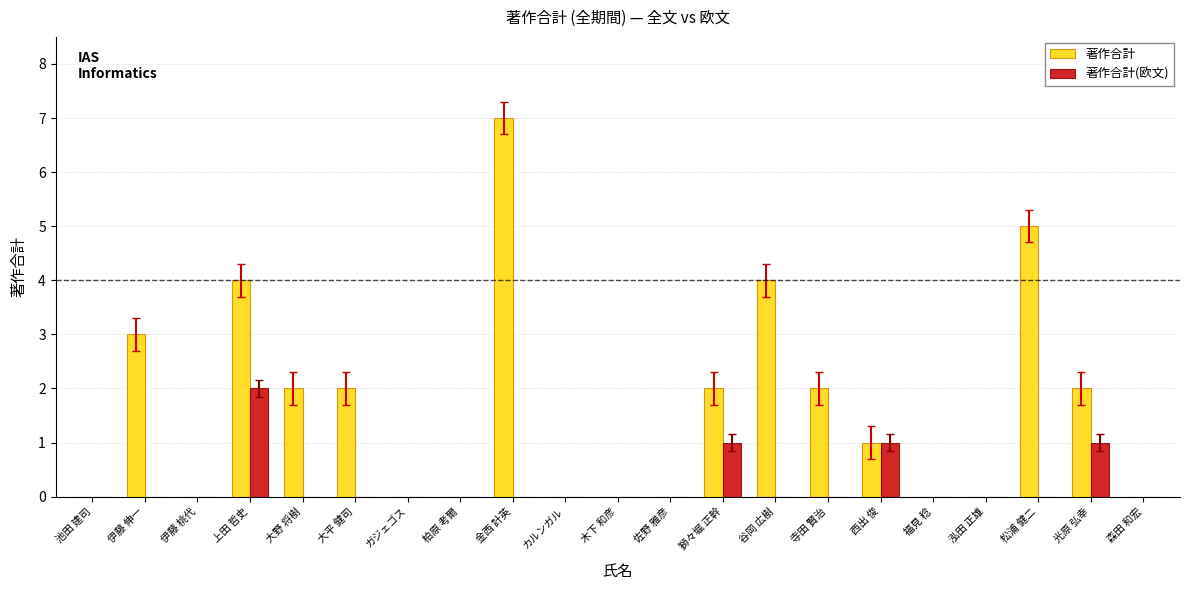

Count the 著作合計 values in the range 0 to 2.

16